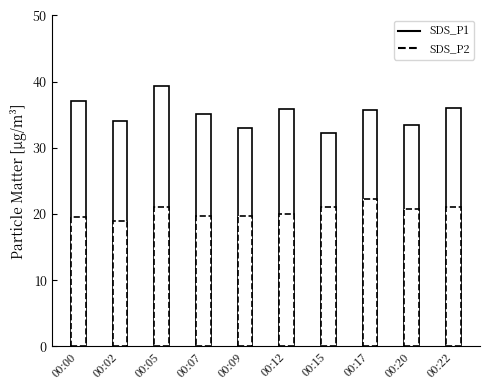

Are the bars horizontal?

No